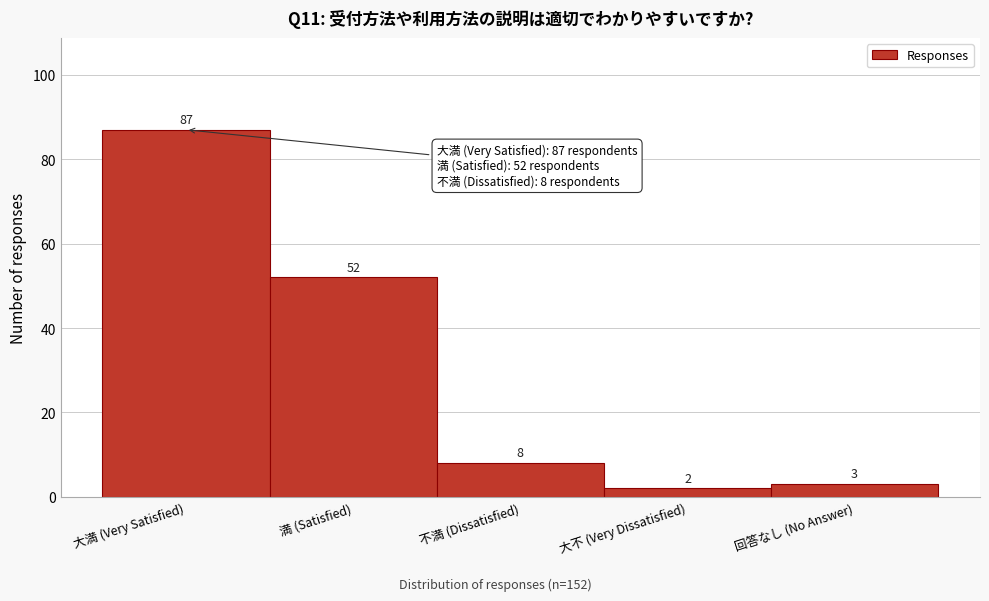

Reading left to right, extract all data points from this chart.

87	52	8	2	3